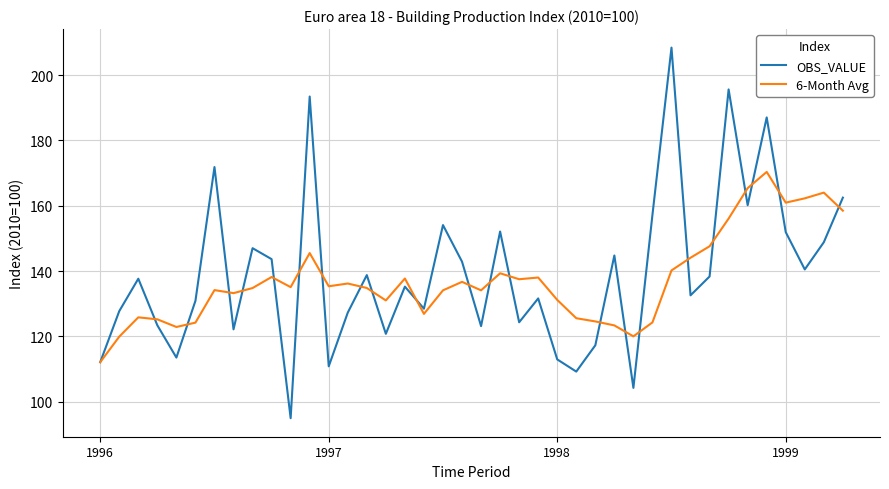

How many values in the OBS_VALUE series exceed 137?

20